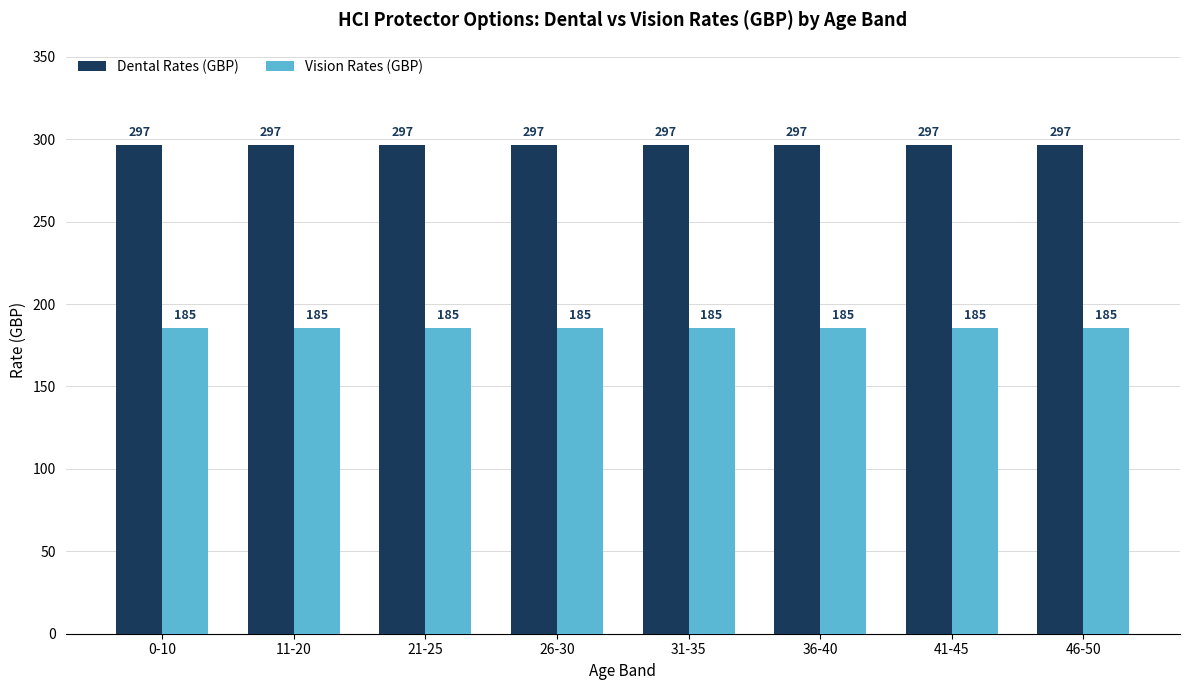

Read the Dental Rates (GBP) value at 0-10.

296.7